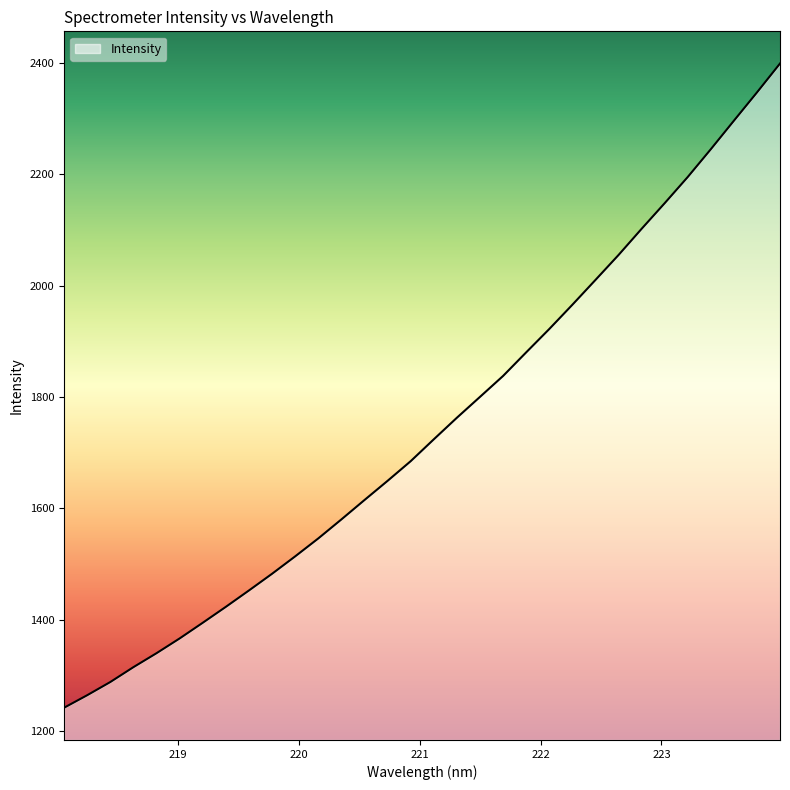

Reading right to left, extract all data points from this chart.

2399.0	2347.0	2296.1	2245.0	2195.1	2148.0	2102.0	2054.9	2010.1	1965.6	1922.0	1880.1	1837.7	1800.1	1762.6	1723.9	1684.6	1649.3	1614.8	1580.0	1545.8	1513.6	1482.3	1452.3	1422.9	1394.3	1366.1	1339.6	1314.5	1287.8	1264.1	1241.6